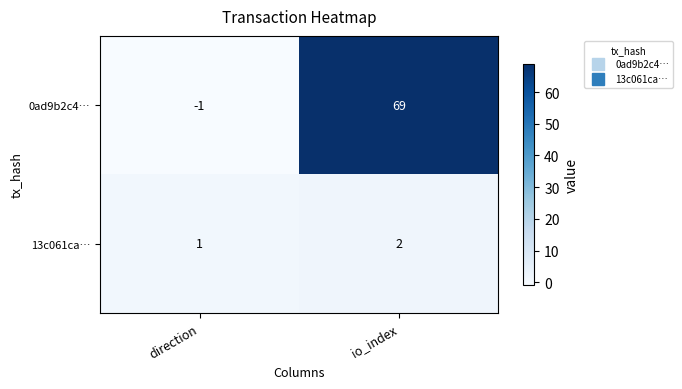

Is the value of 13c061ca… at io_index greater than the value of 0ad9b2c4… at direction?

Yes